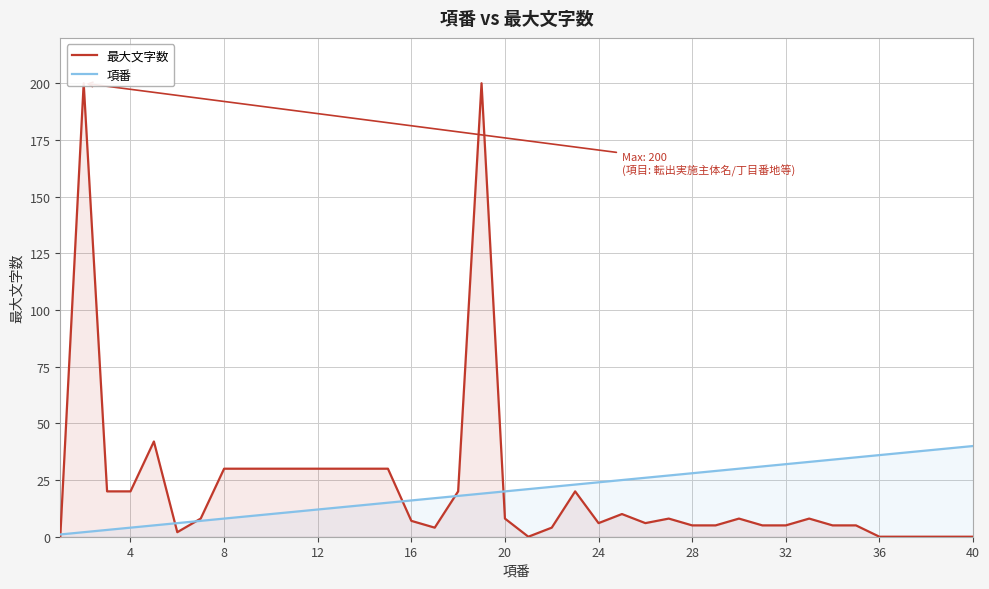

What is the difference between the maximum and minimum values in the 最大文字数 series?

200